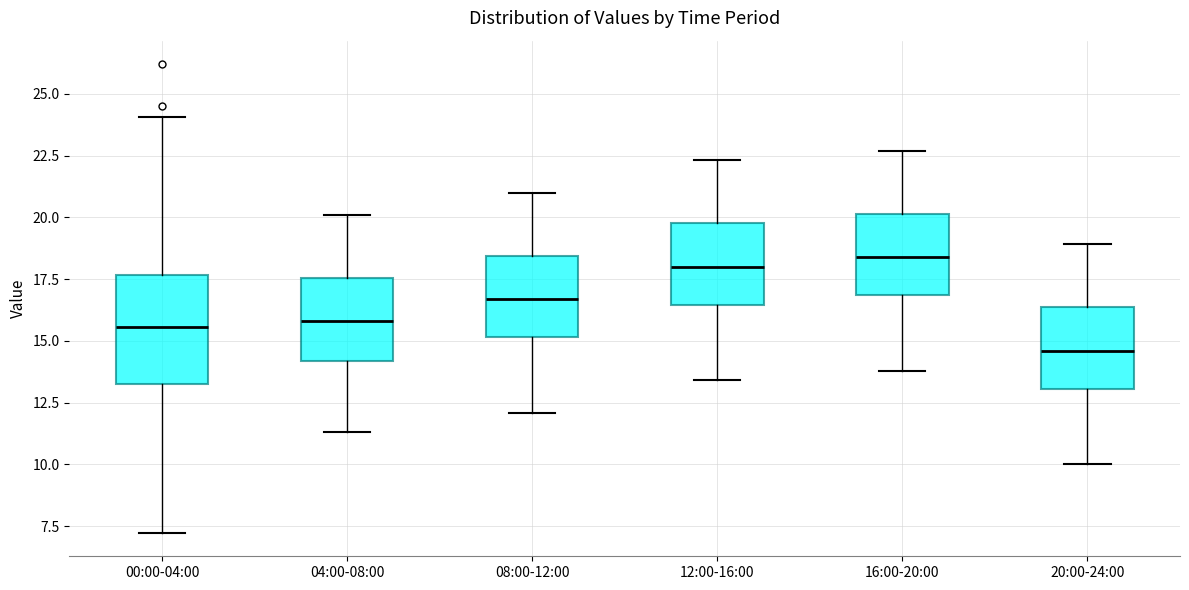

Which box is the tallest, from its lower edge to its upper edge?

00:00-04:00